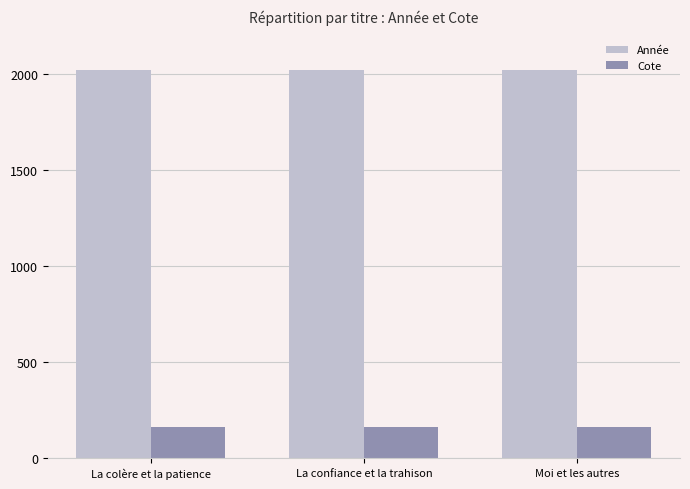

What is the sum of the Cote values at Moi et les autres and La colère et la patience?

319.8